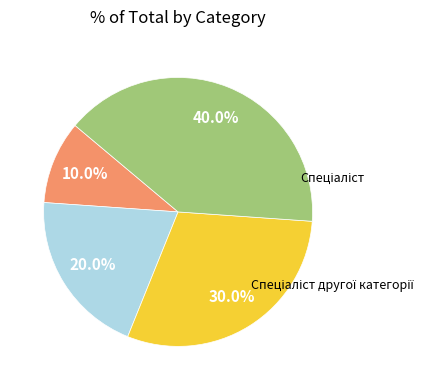

Is there any slice that represents more than half of the pie?

No